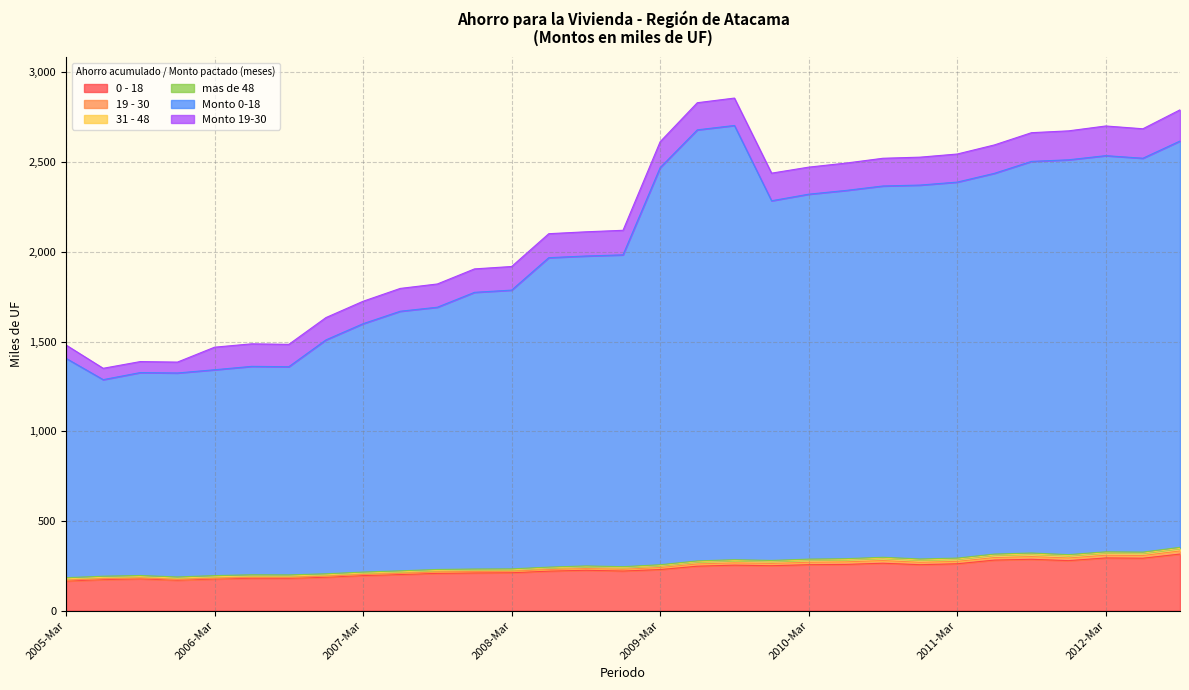

Which category has the lowest value in the 0 - 18 series?

2005-Mar